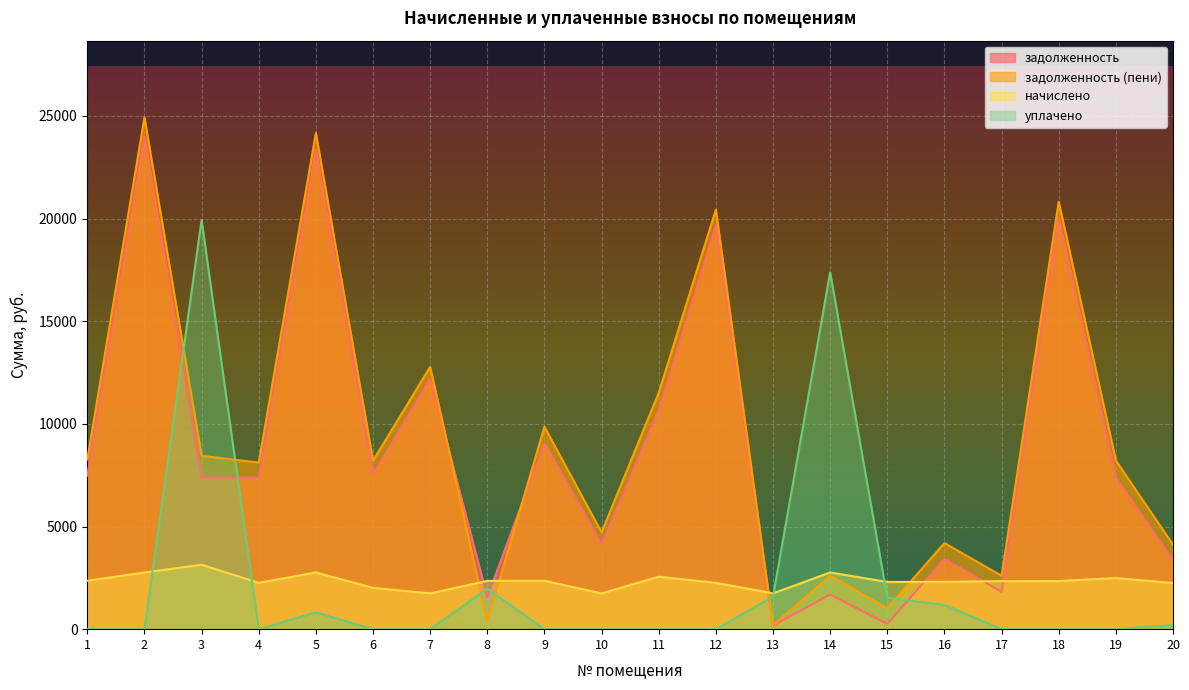

Between which two adjacent categories do начислено and задолженность first intersect?

7 and 8